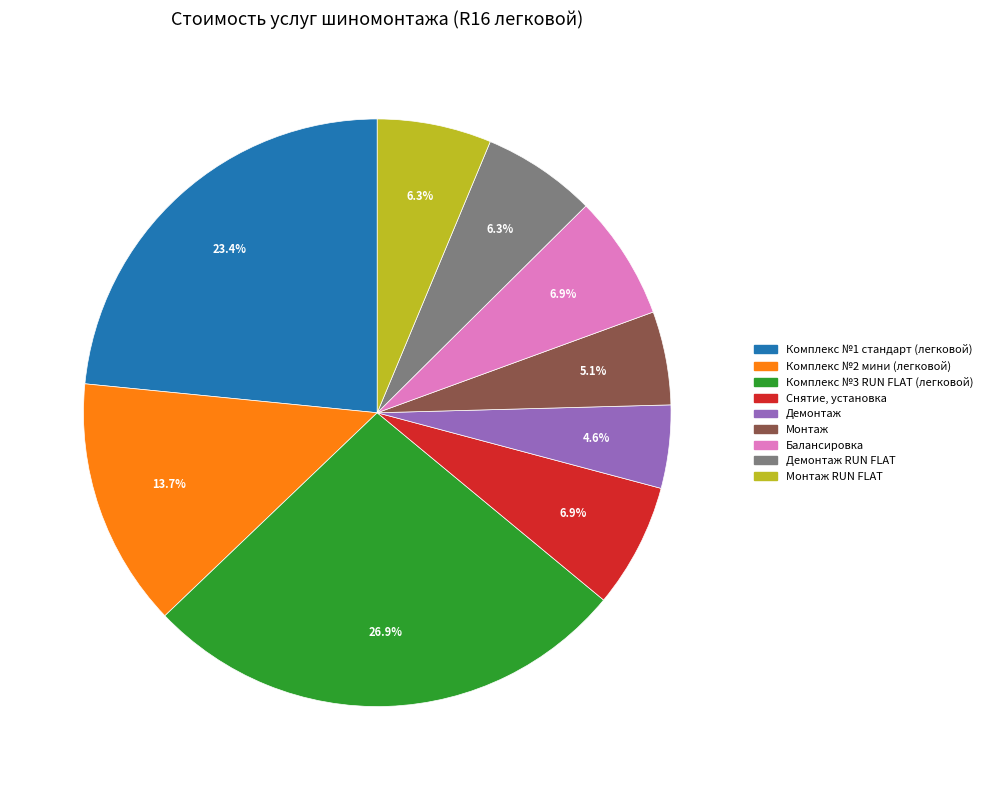

Does any single category account for the majority?

No